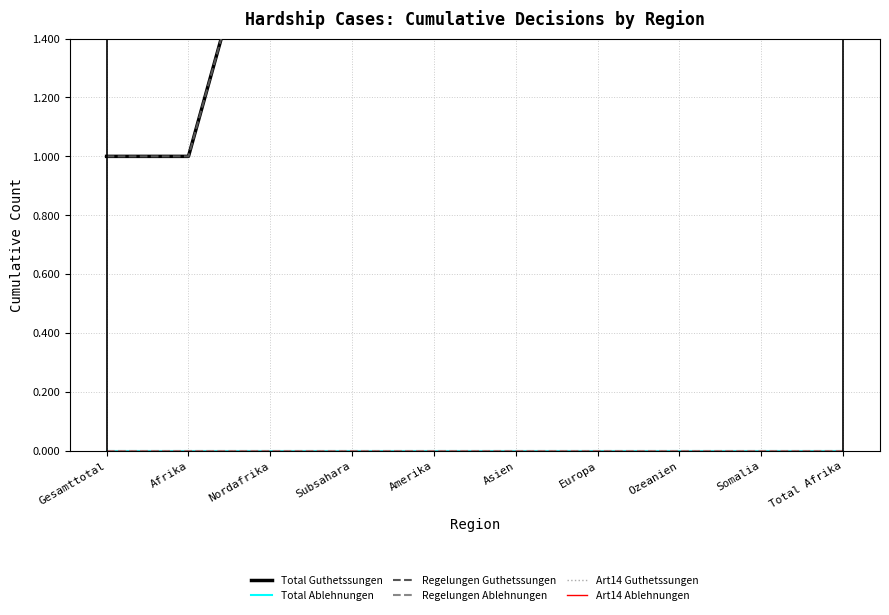

Which series has the largest total across all categories?

Total Guthetssungen